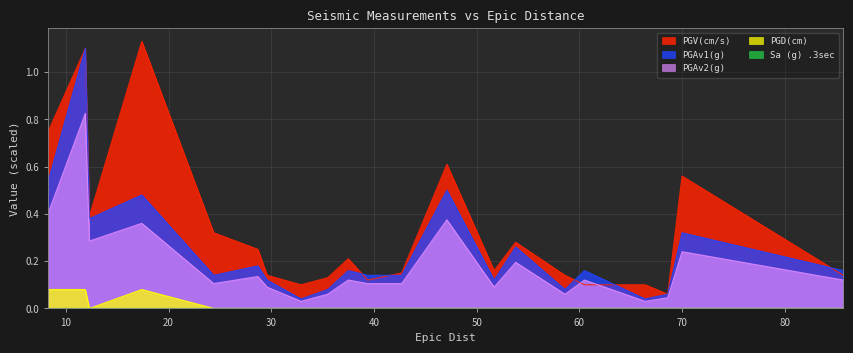

At which label does PGAv1(g) reach its minimum?

32.9